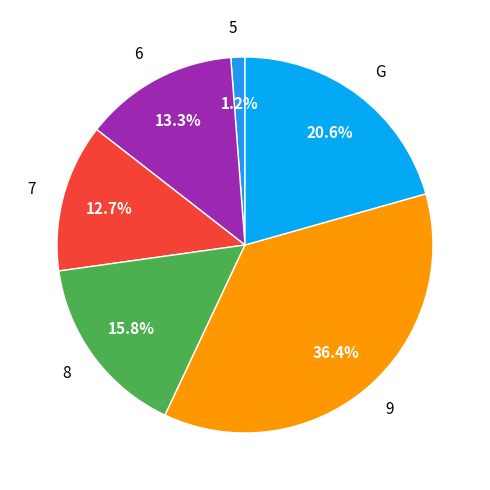

What portion of the pie excludes G?

79.4%